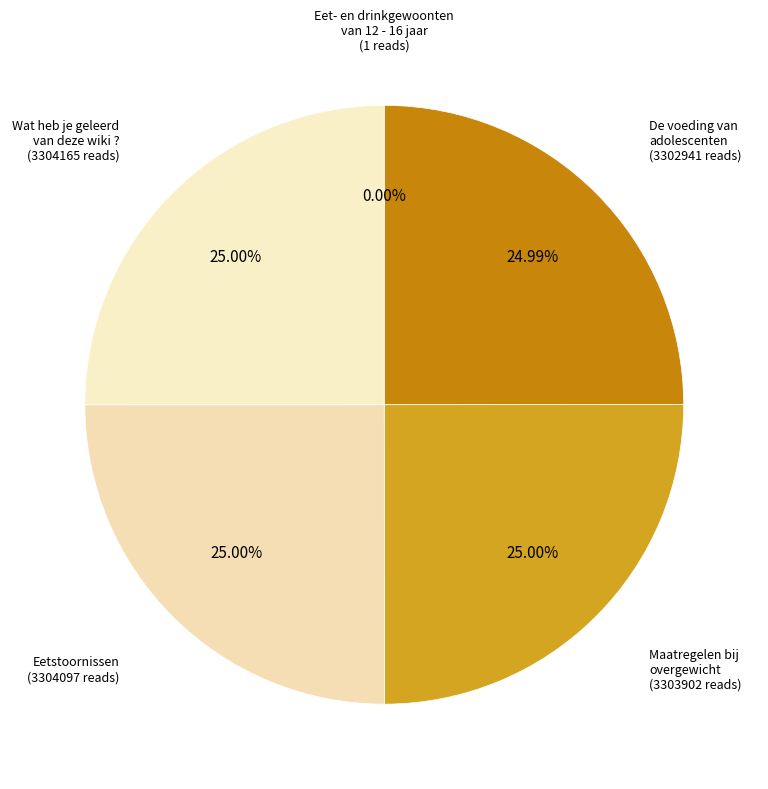

What percentage is the Eetstoornissen slice, to the nearest percent?

25%